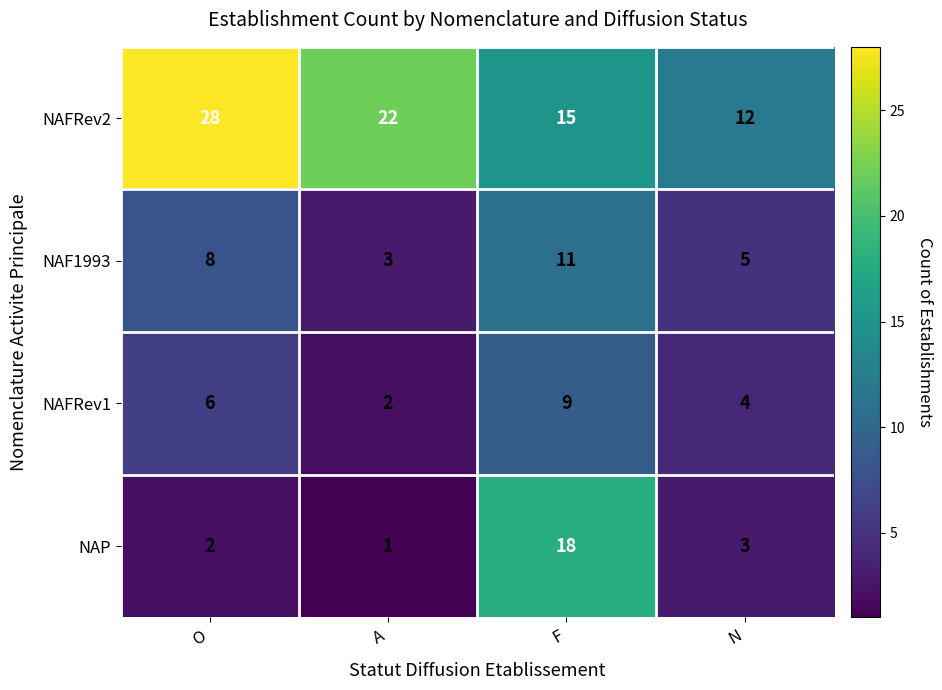

Which series has the largest total across all categories?

NAFRev2